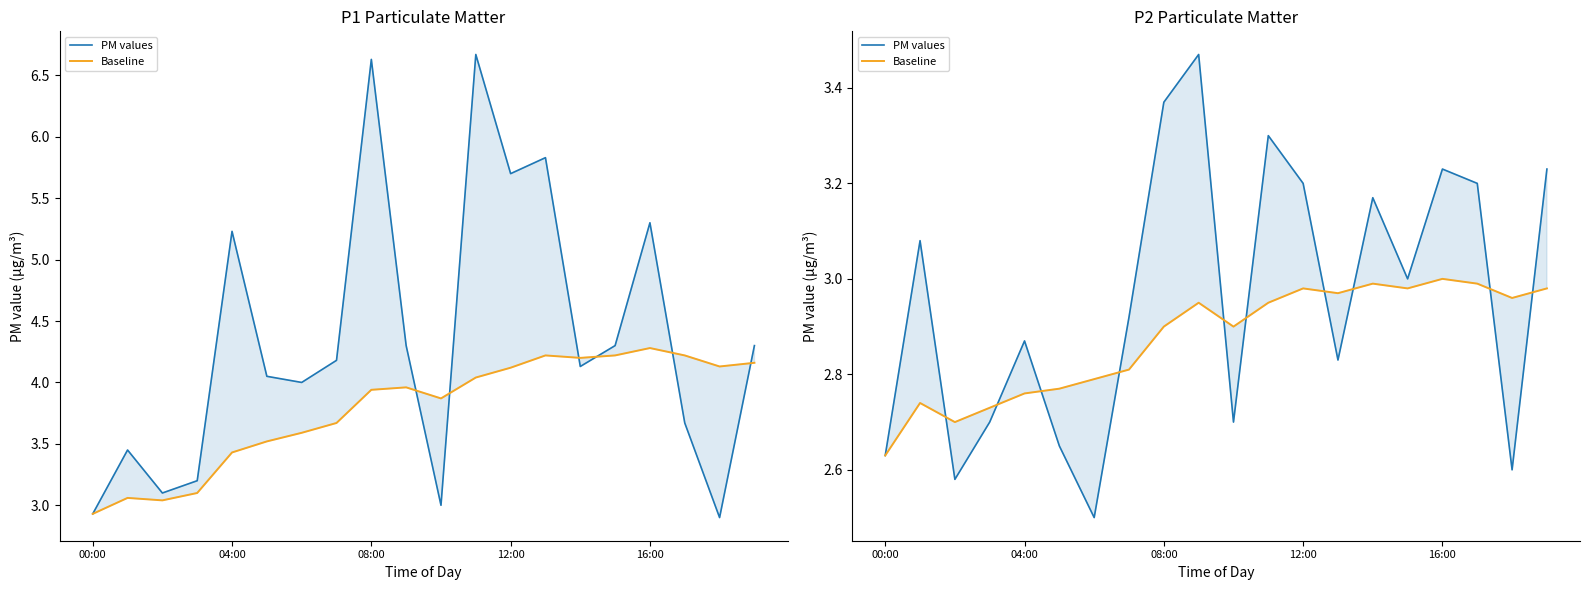

What is the highest value of the PM values series?

3.5